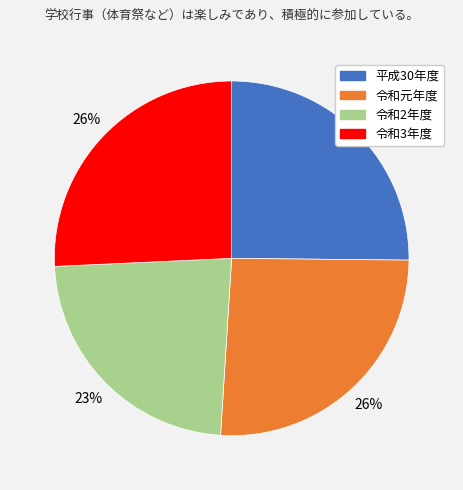

To the nearest percent, what is the difference between the largest and smallest slice percentages?

3%